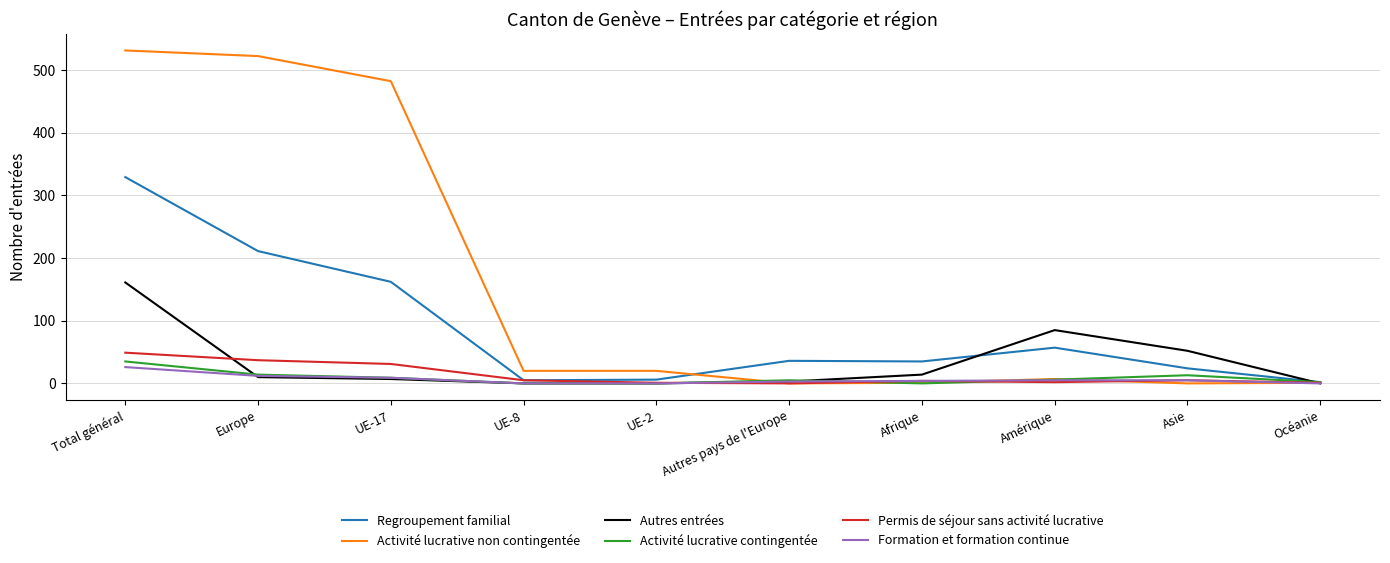

Does the chart have visible grid lines?

Yes